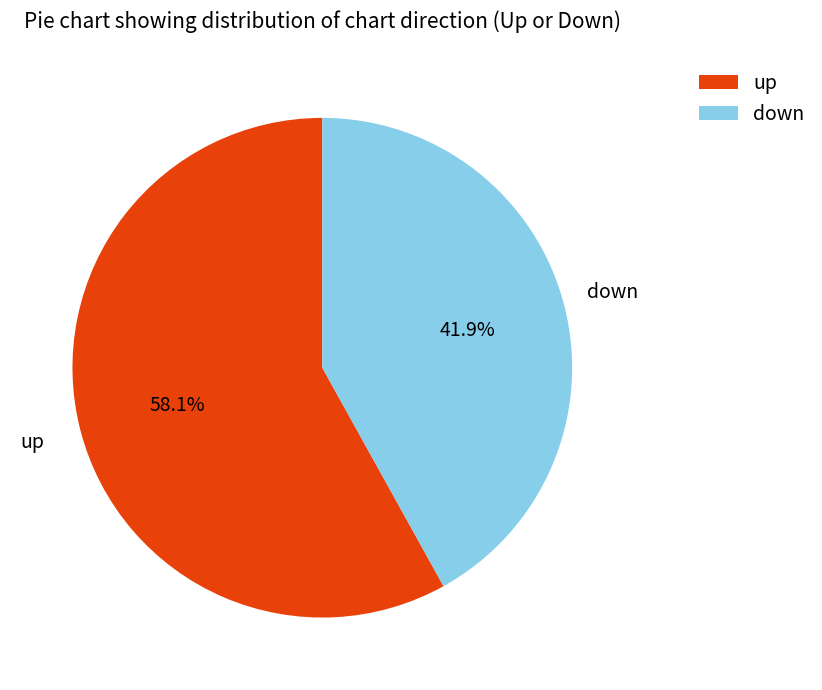

To the nearest percent, what is the combined percentage of down and up?

100%